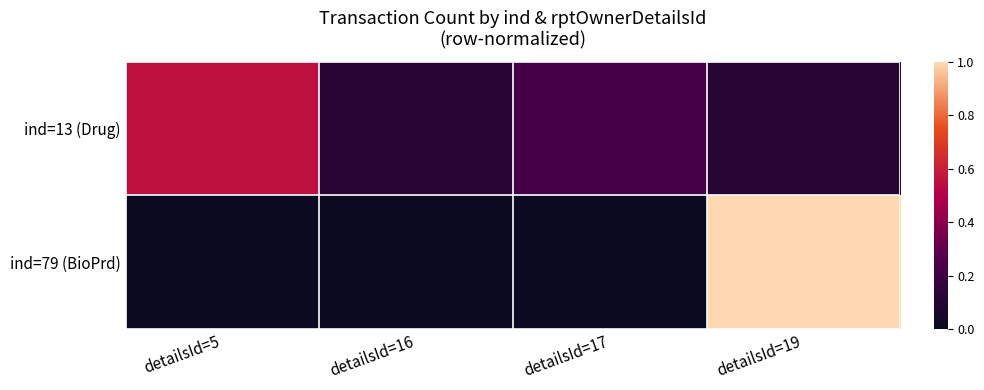

What is the total value across all series at detailsId=17?

0.2